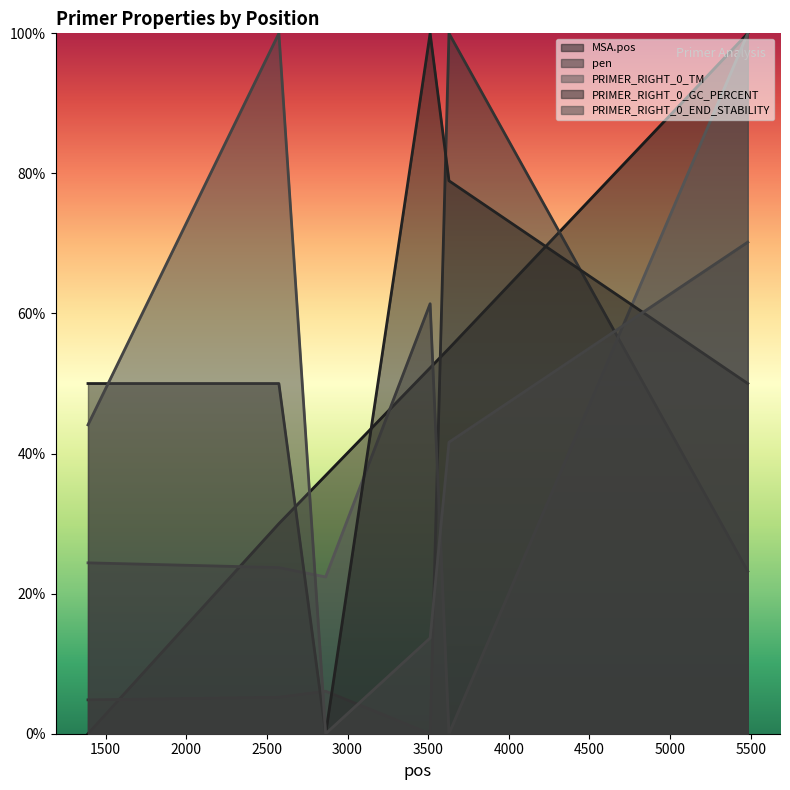

At which label is MSA.pos closest to 50?

3512